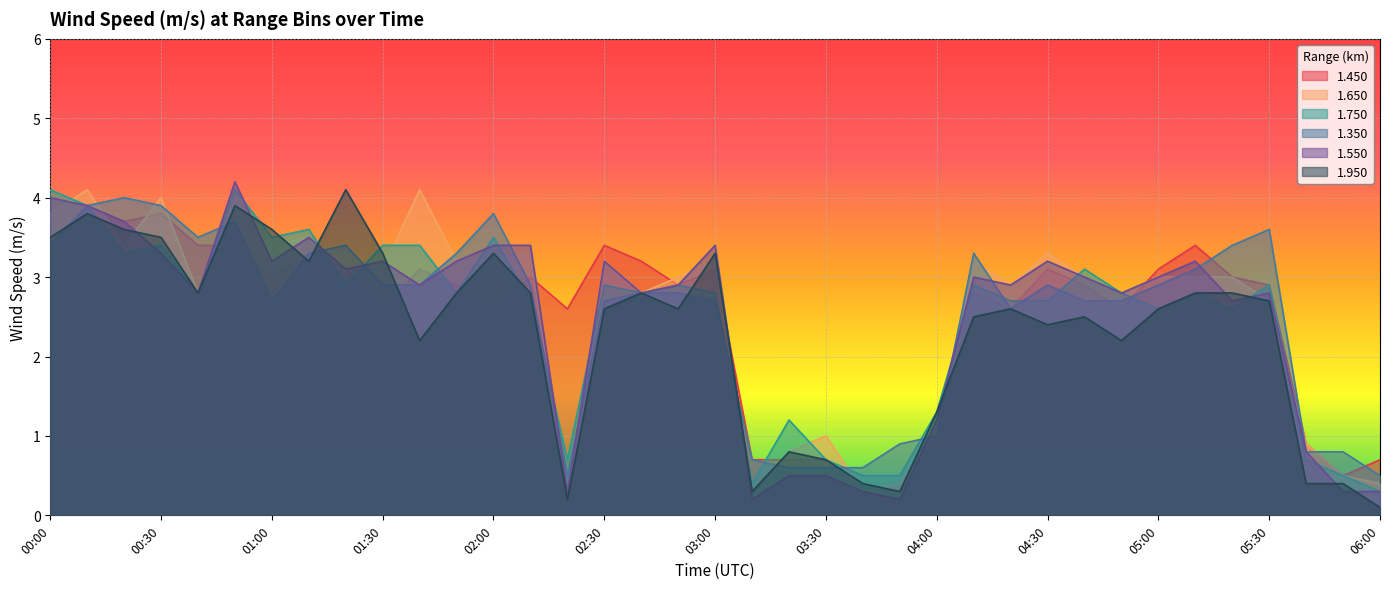

Rank the series by their maximum value, from highest to lowest.

1.550, 1.650, 1.750, 1.950, 1.350, 1.450